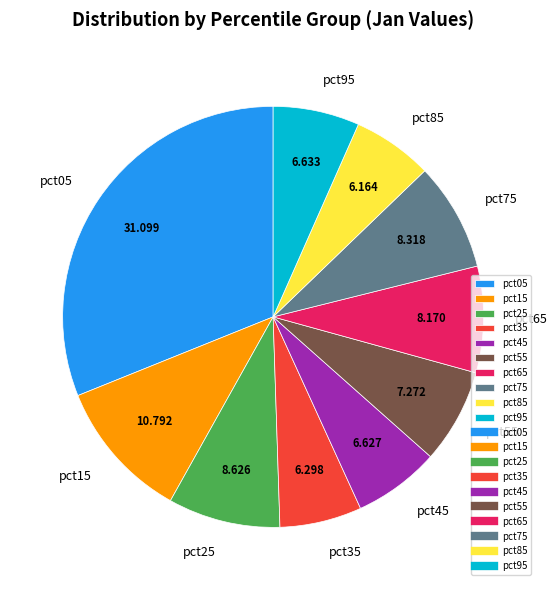

True or false: pct05 accounts for 31% of the total.

True